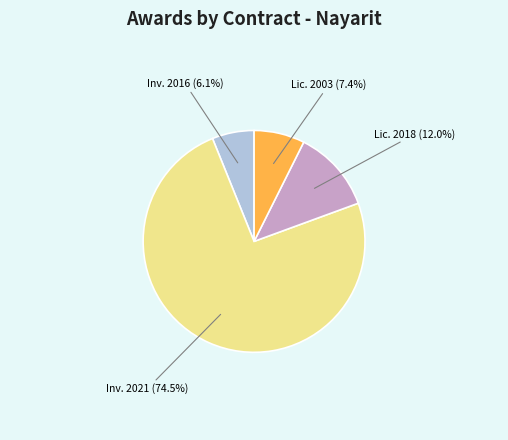

Is there any slice that represents more than half of the pie?

Yes